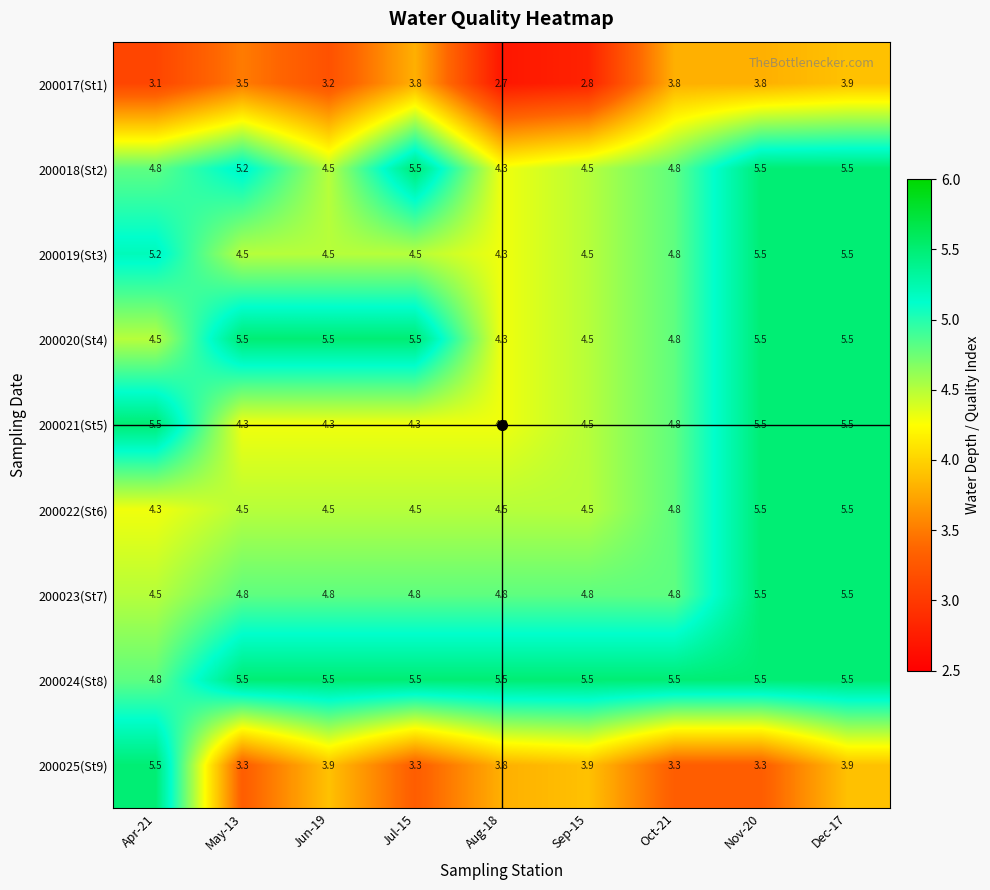

Count the 200022(St6) values in the range 4 to 5.

7